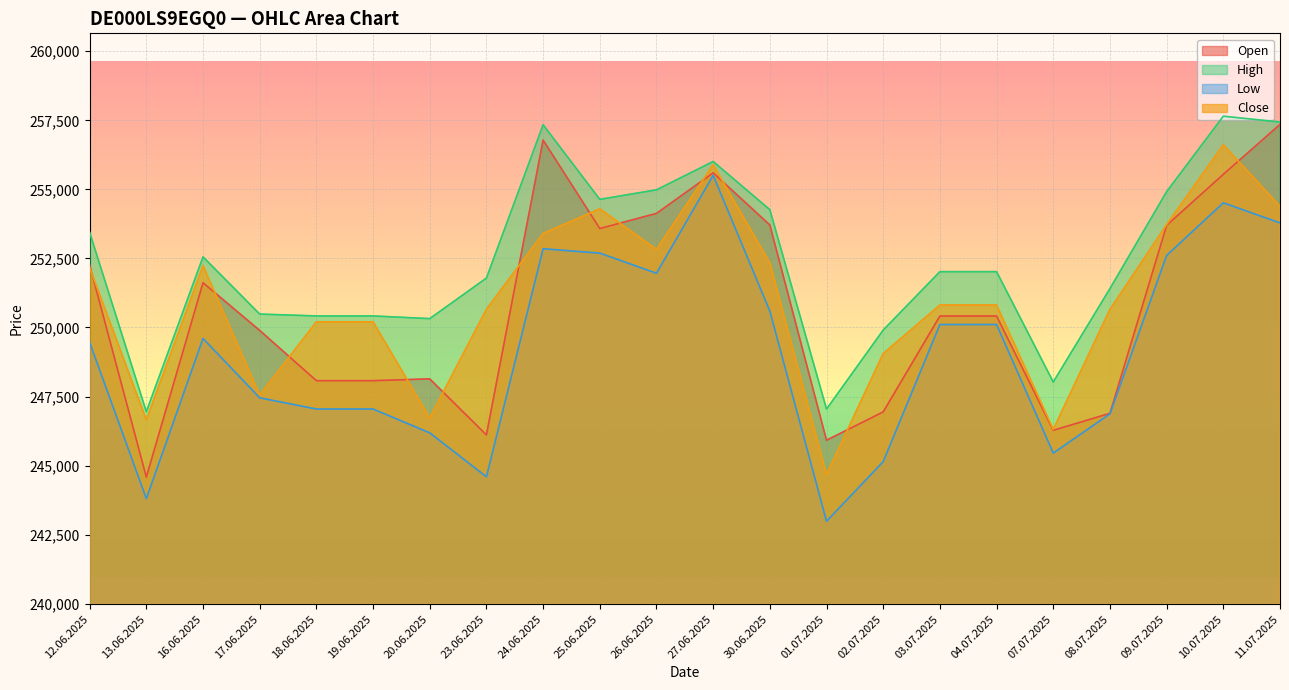

Count the number of categories in the chart.

22